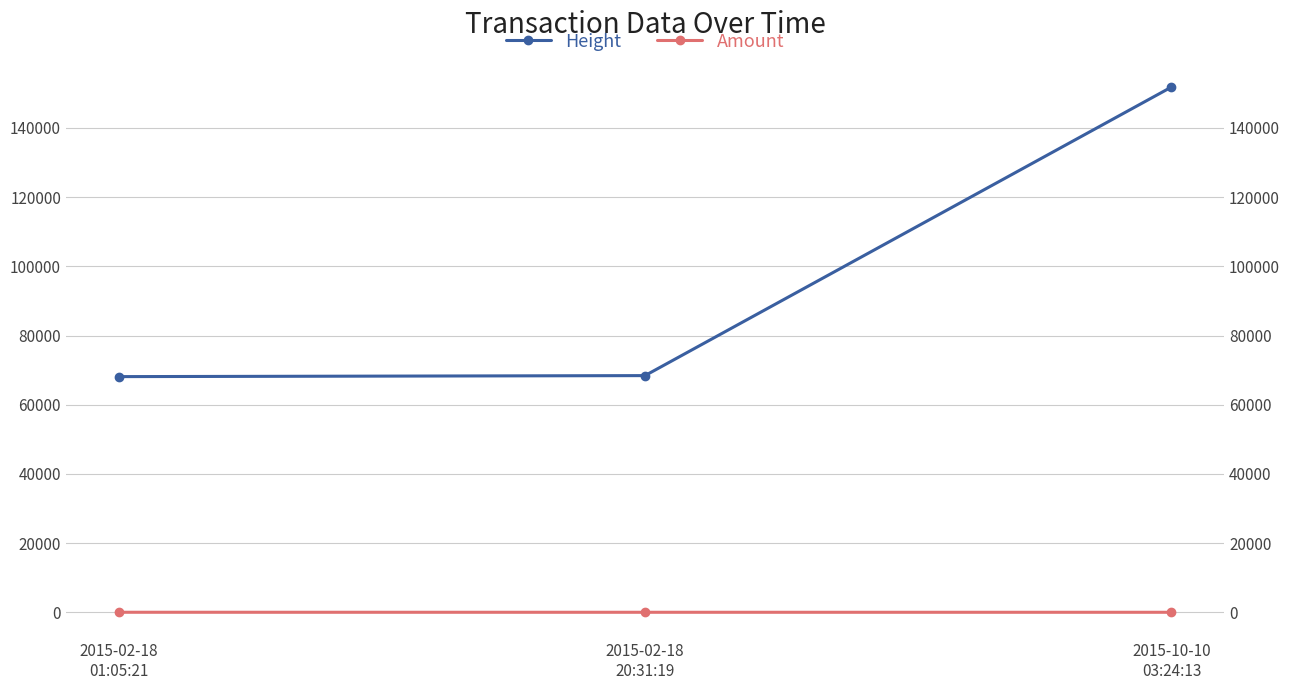

What is the value of the Height point at the 2nd from the left?

68412